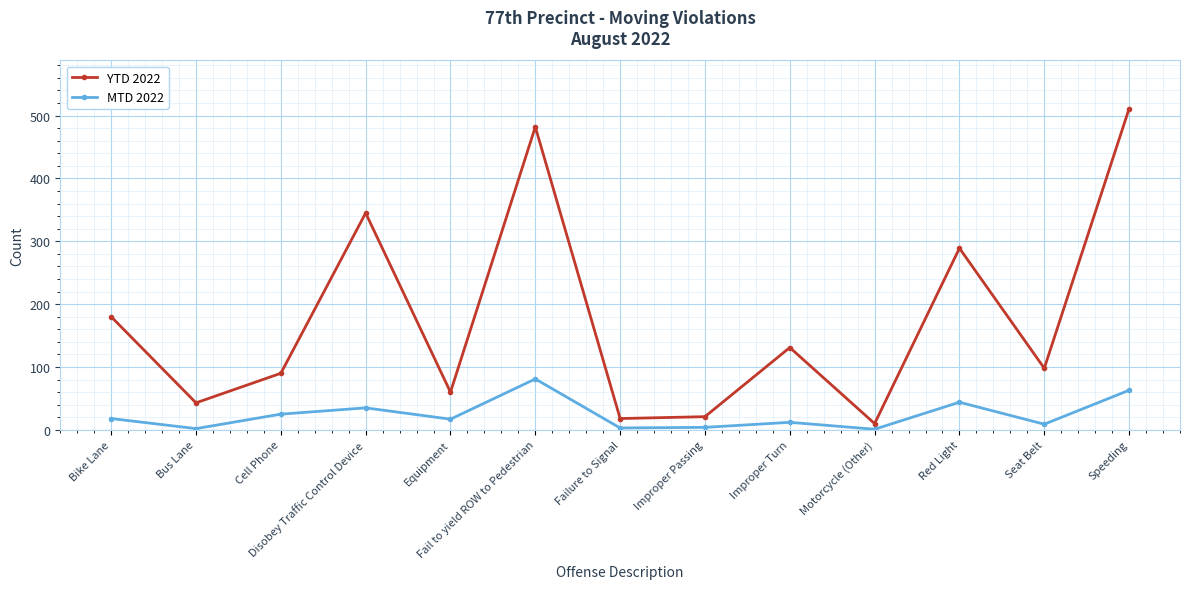

In YTD 2022, how many points are lower than both neighbors (excluding endpoints)?

5